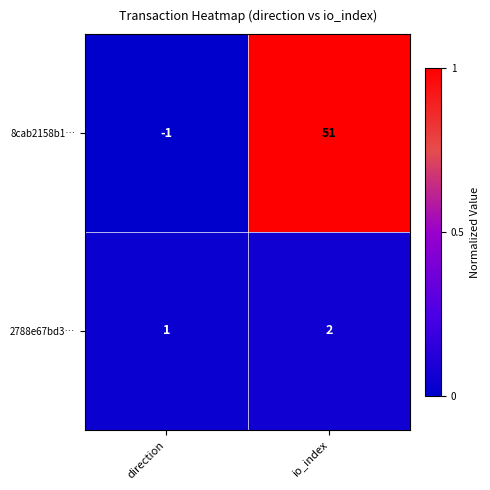

List the labels in order of 2788e67bd3… value, largest first.

io_index, direction